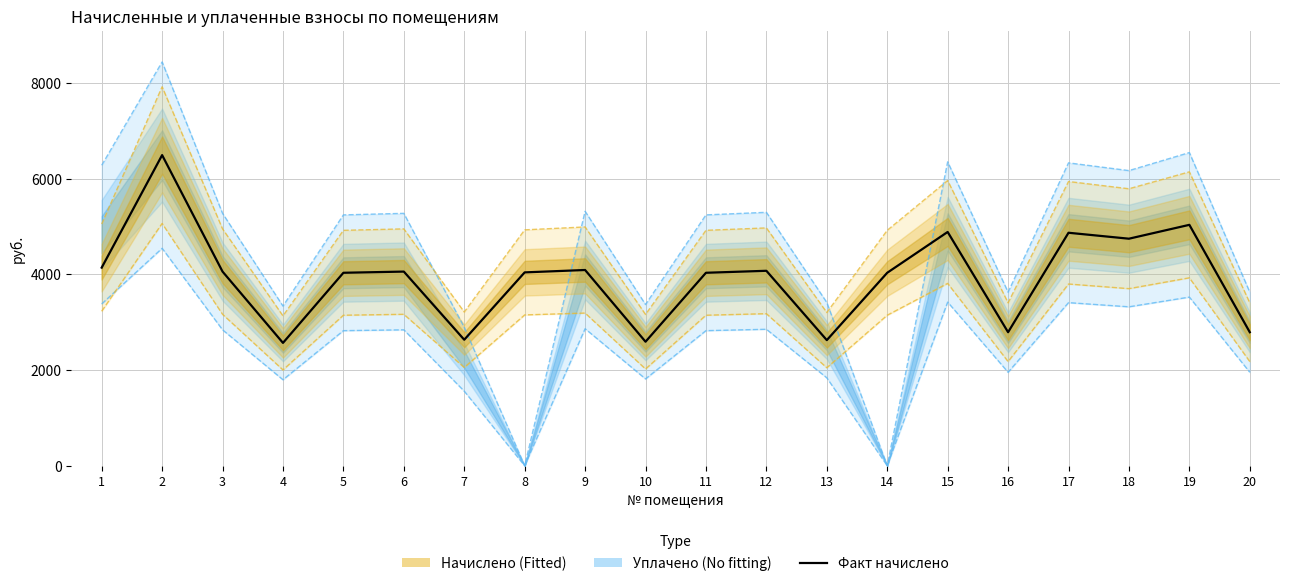

True or false: начислено (факт) and уплачено нижняя граница intersect in this chart.

False